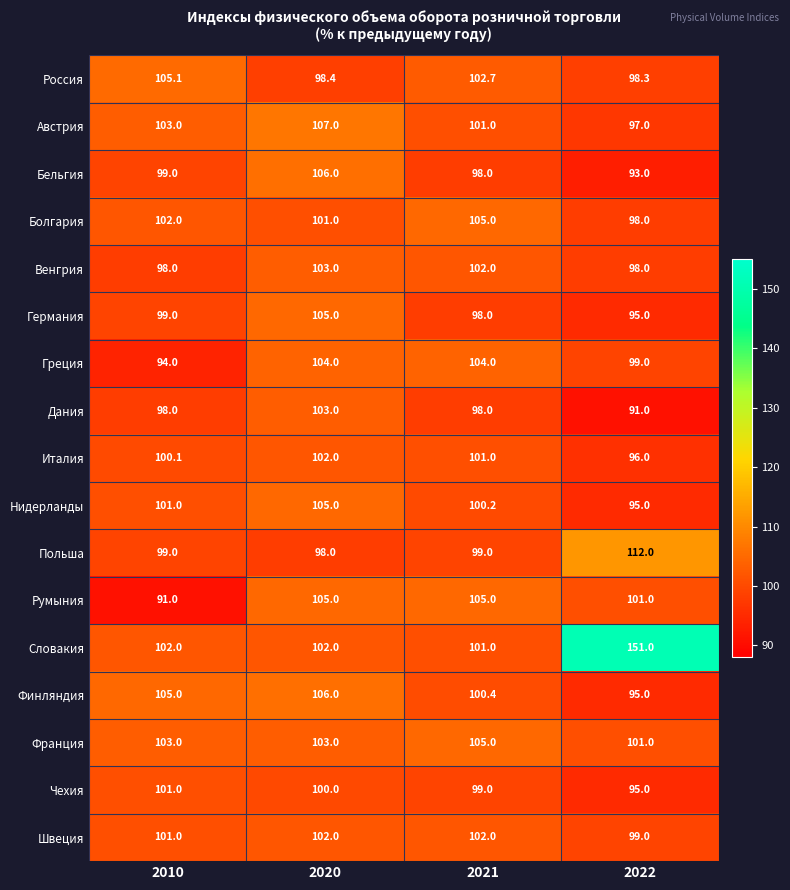

What is the maximum value shown in the chart?

151.0